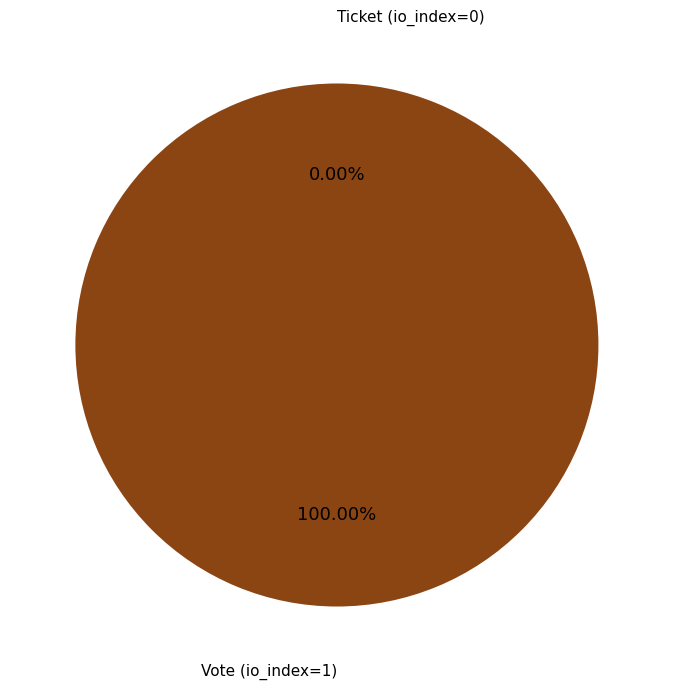

How many slices are in this pie chart?

2